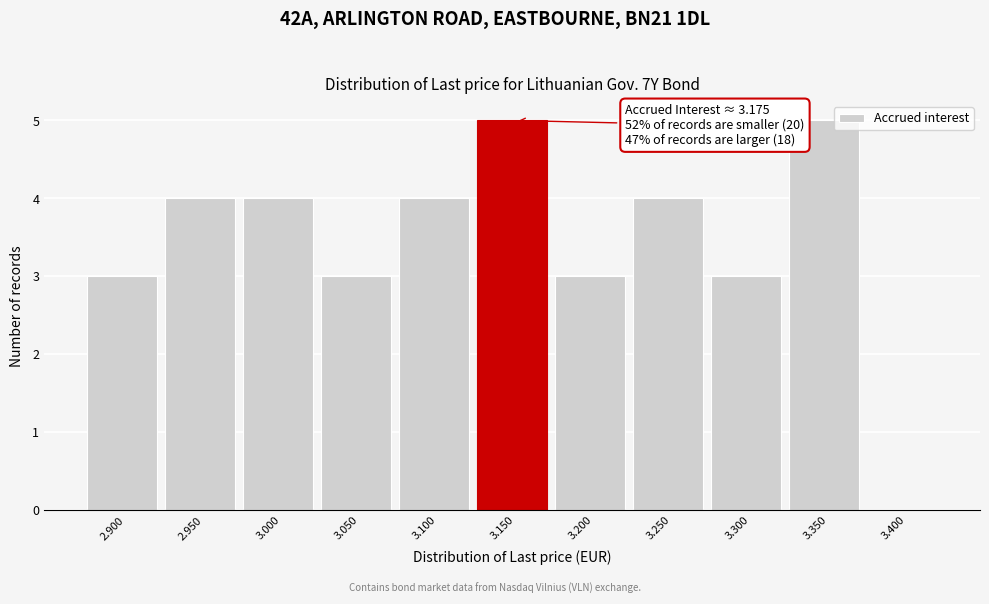

Reading right to left, transcribe all the data shown in this chart.

3.400=0	3.350=5	3.300=3	3.250=4	3.200=3	3.150=5	3.100=4	3.050=3	3.000=4	2.950=4	2.900=3